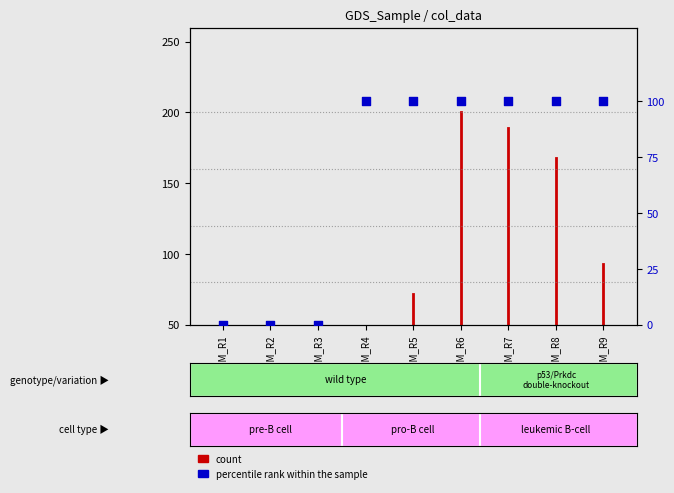

What is the ratio of the value at GSM_R5 to the value at GSM_R6?

1.0